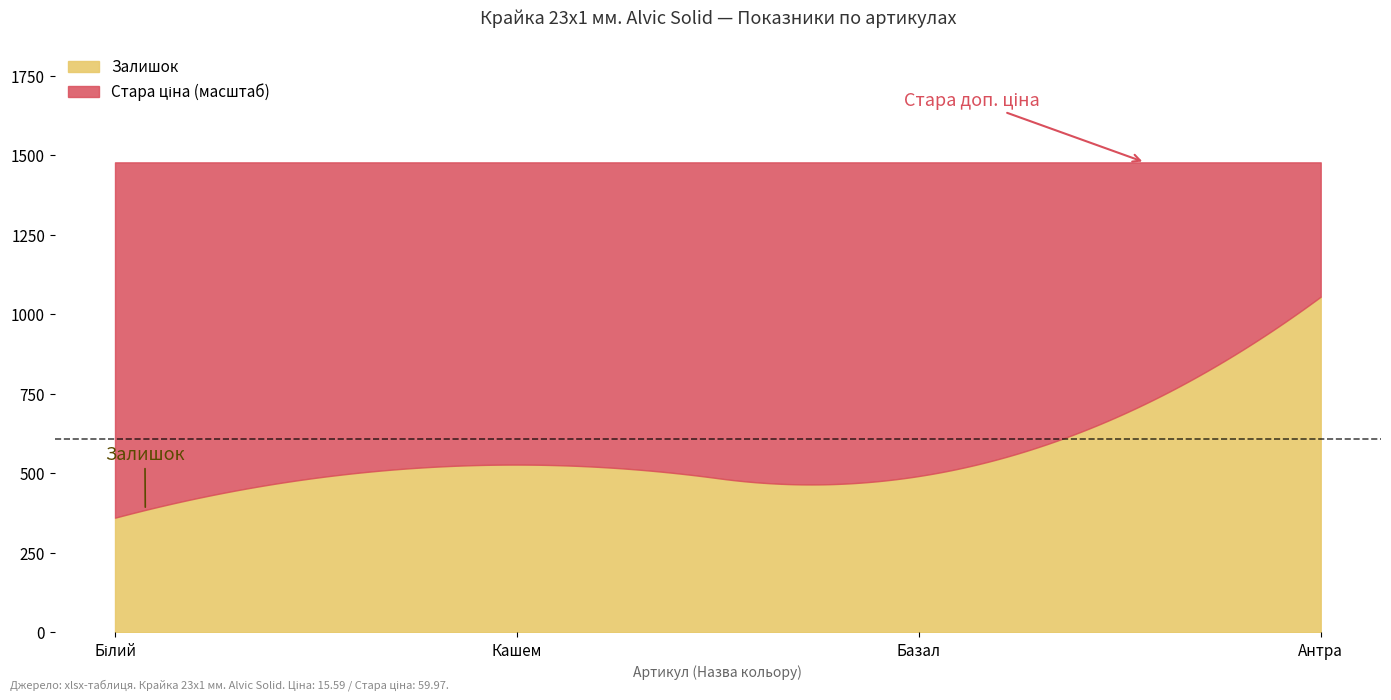

True or false: Стара ціна and Стара доп. ціна intersect in this chart.

False